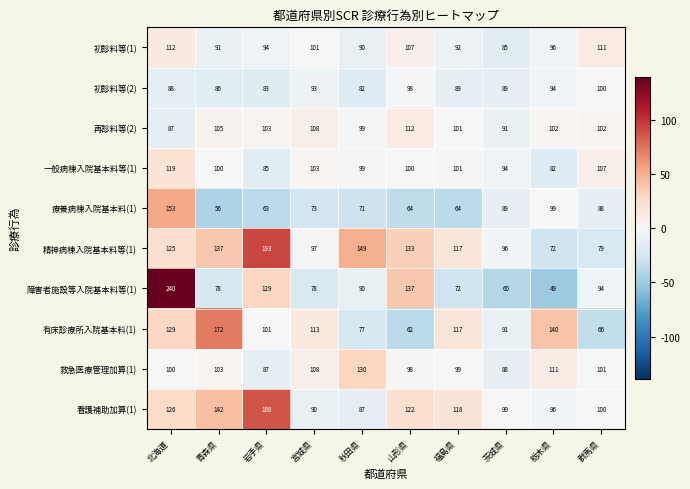

What is the total value across all series at 群馬県?

948